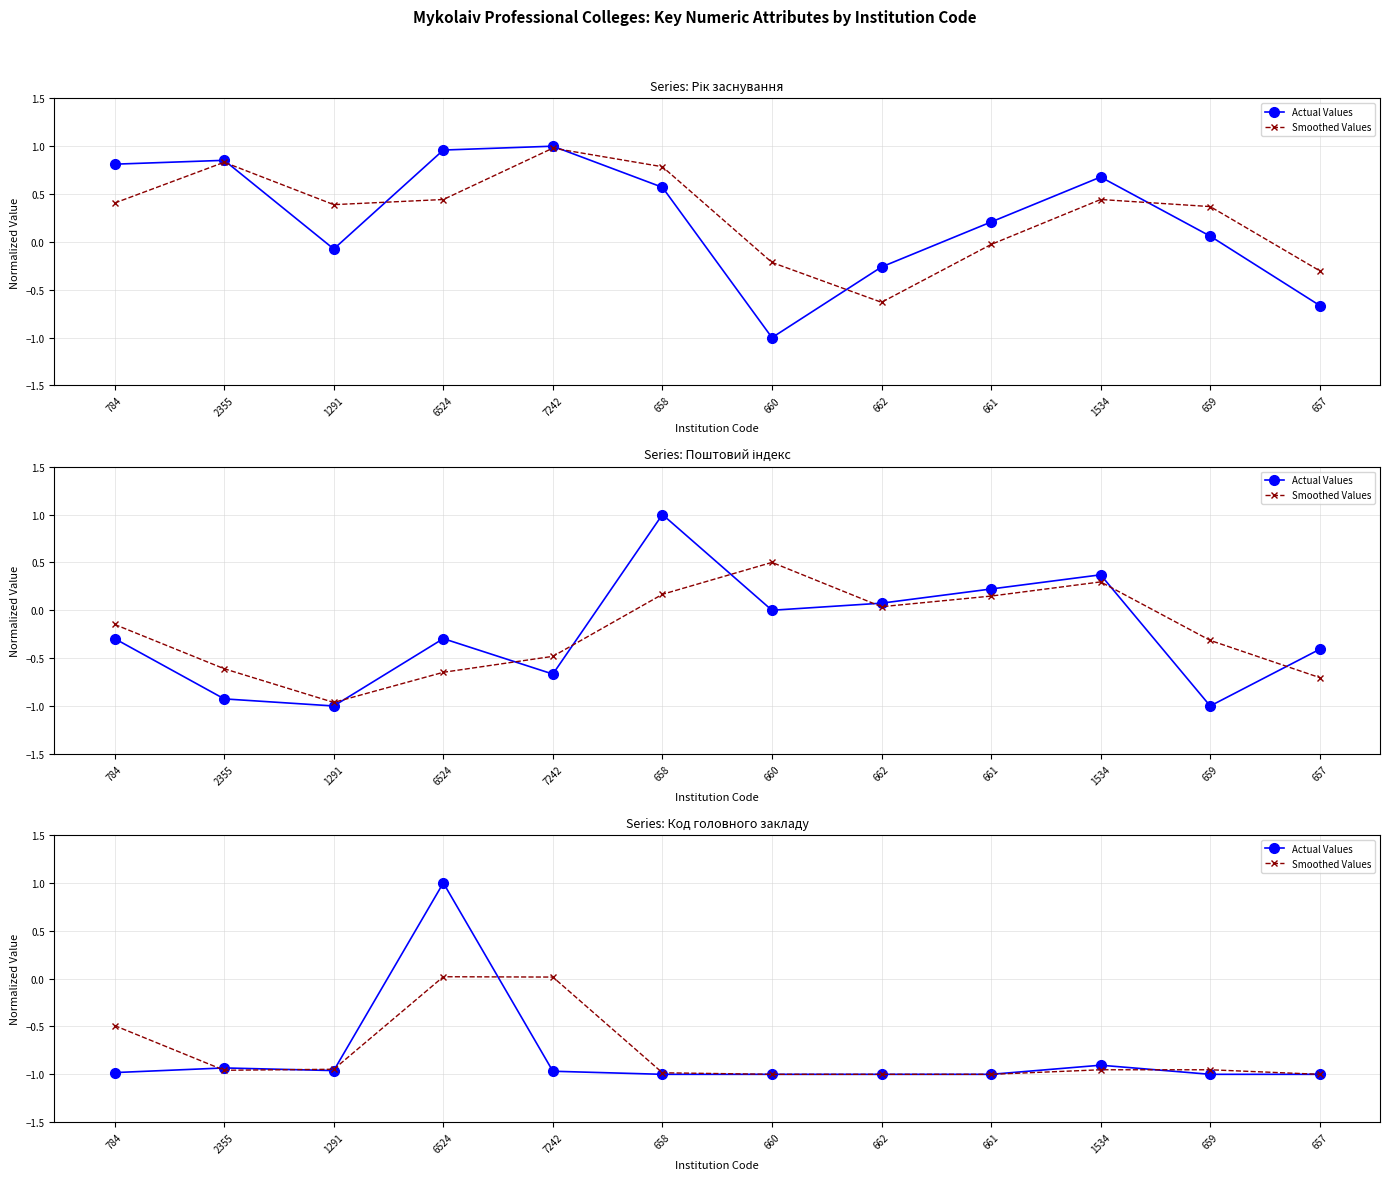

What is the difference between the second highest and minimum values in the Smoothed Values series?

1.0